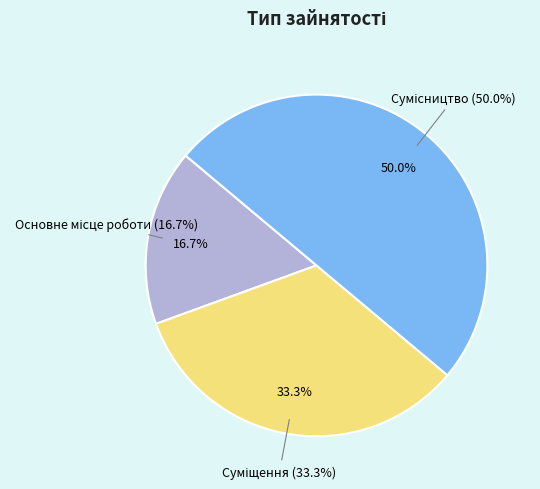

What is the largest slice in the pie chart?

Сумісництво